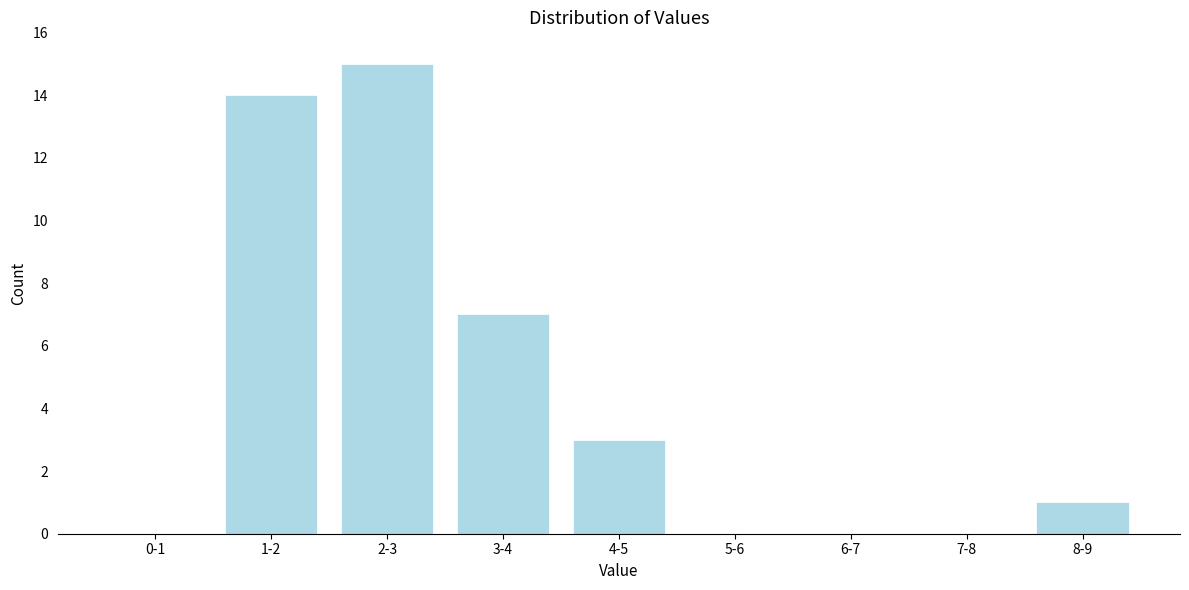

Reading left to right, extract all data points from this chart.

0-1=0	1-2=14	2-3=15	3-4=7	4-5=3	5-6=0	6-7=0	7-8=0	8-9=1